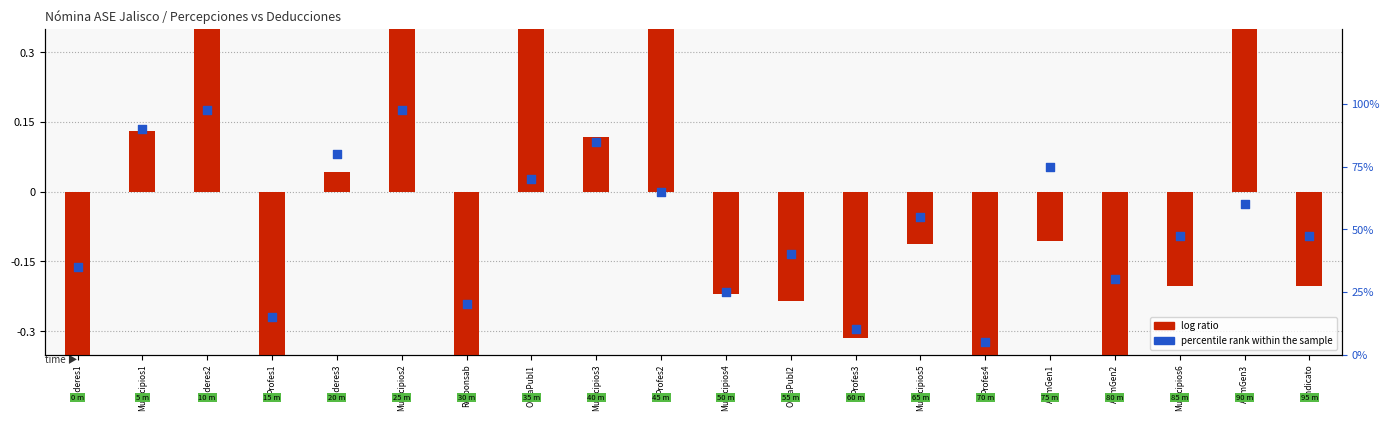

At how many categories does at least one series exceed 43?

12